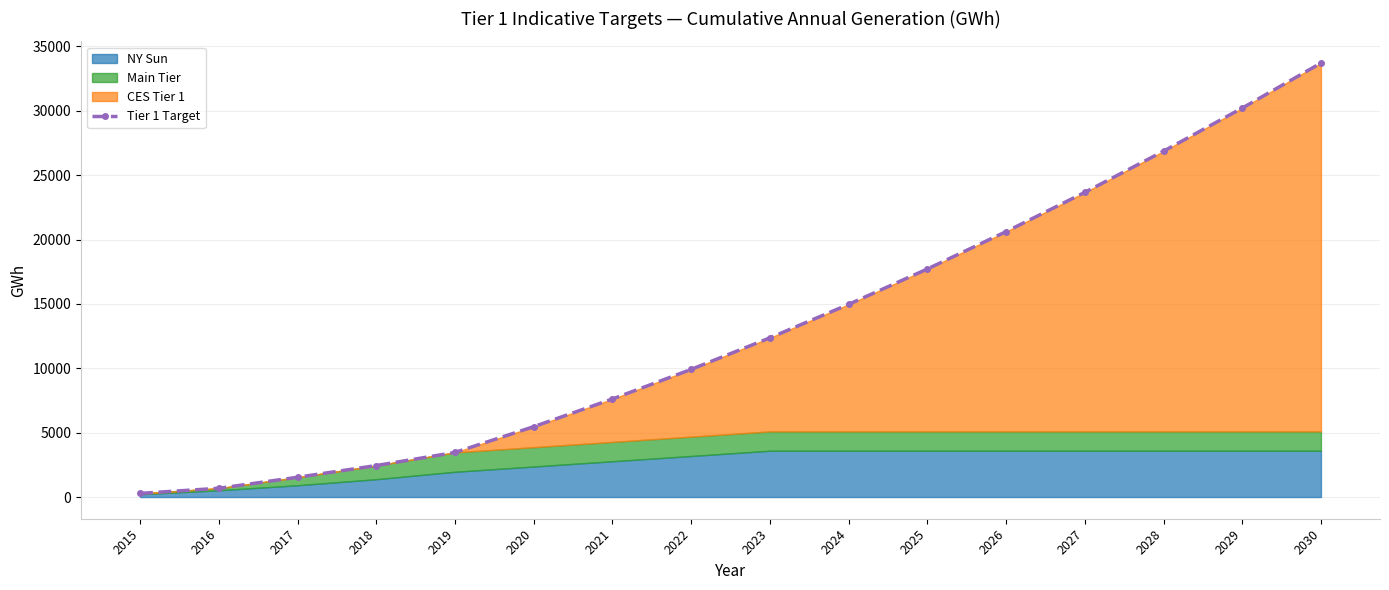

What is the change in value from 2015 to 2019?

+3183.1